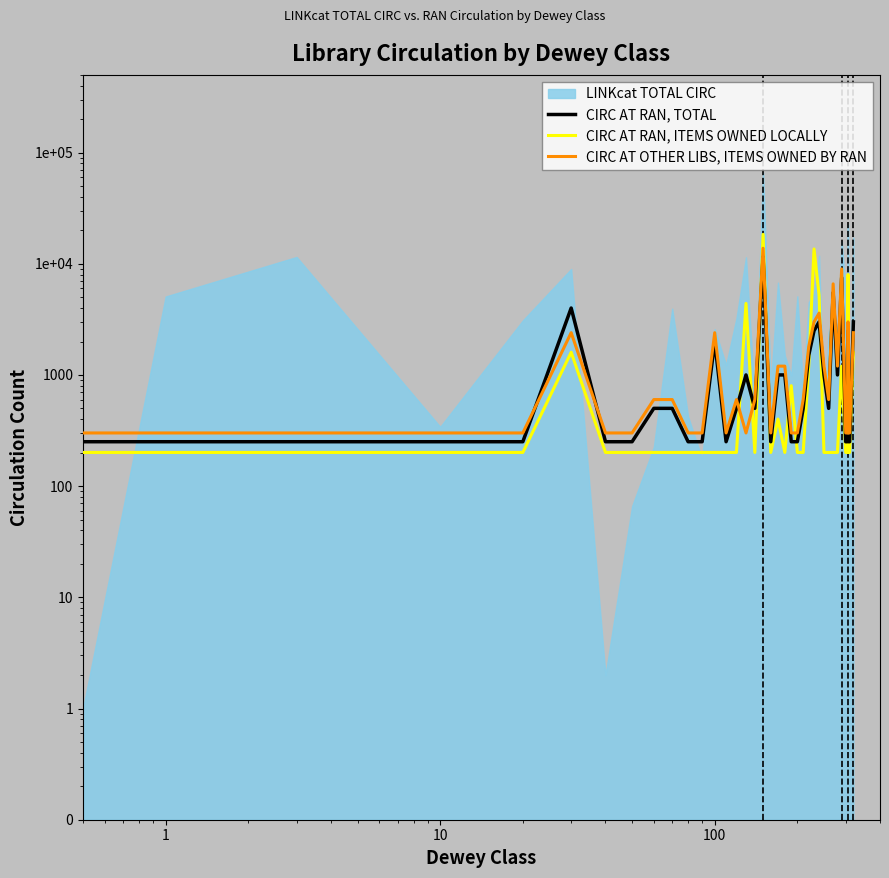

In CIRC AT OTHER LIBS, ITEMS OWNED BY RAN, how many points are higher than both neighbors (excluding endpoints)?

8